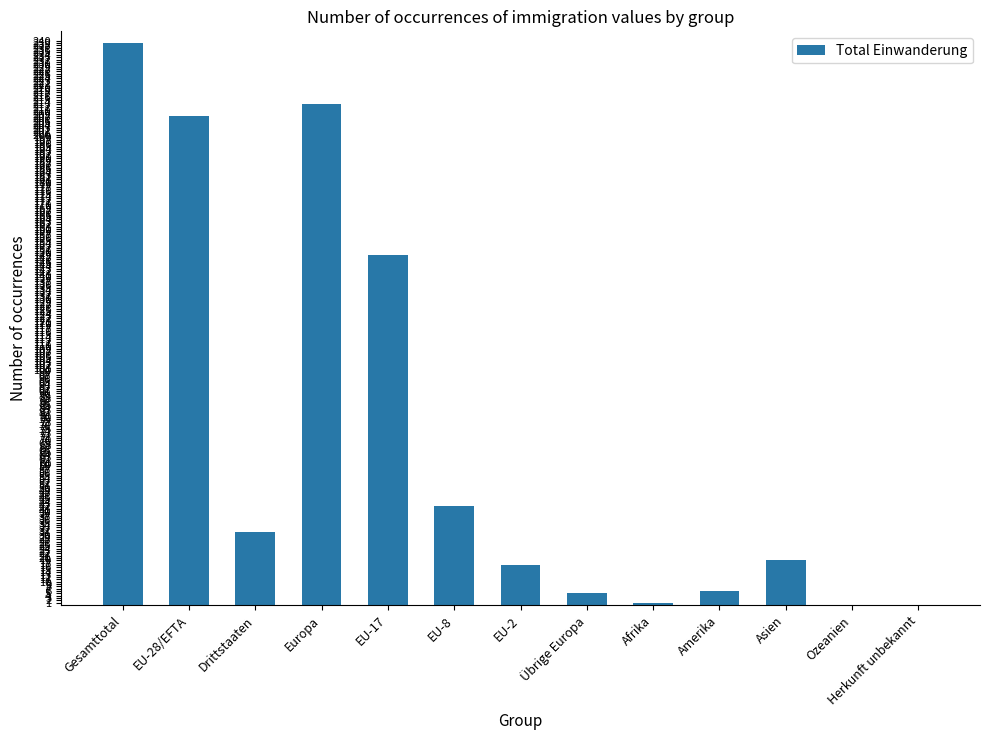

Reading left to right, list all the values displayed in this chart.

239	208	31	213	149	42	17	5	1	6	19	0	0